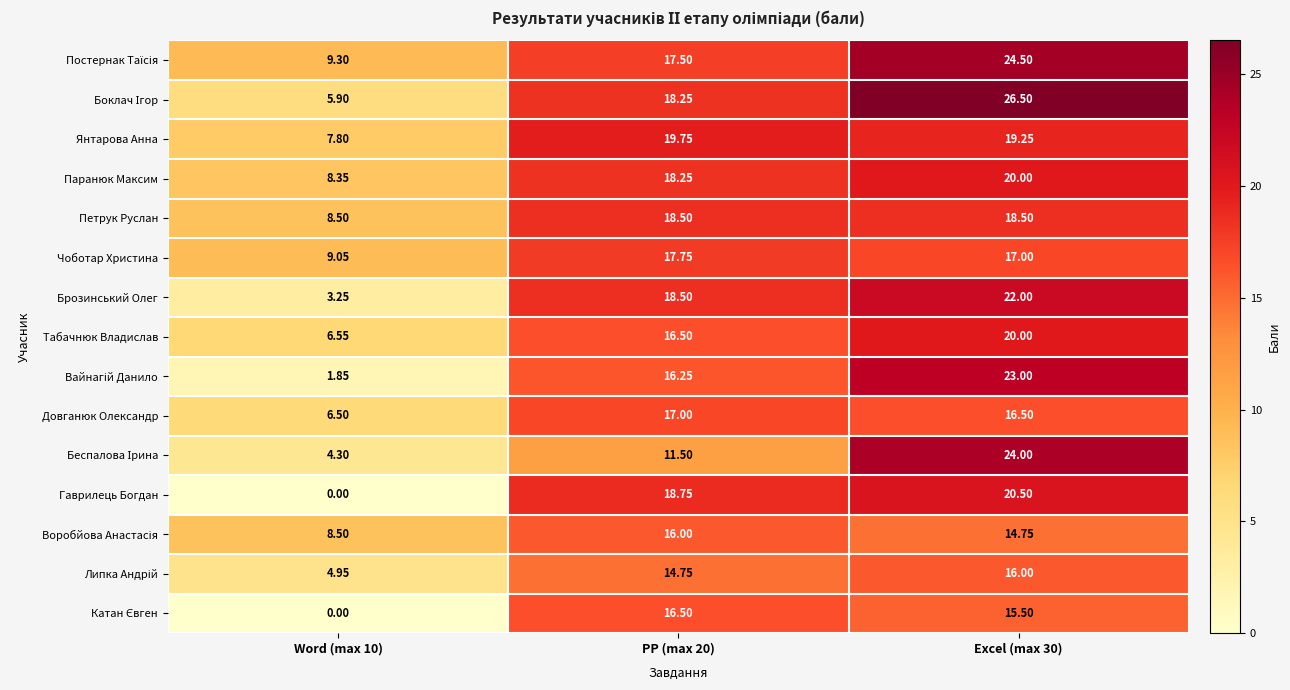

Is the value of Брозинський Олег at Excel (max 30) greater than the value of Табачнюк Владислав at Word (max 10)?

Yes